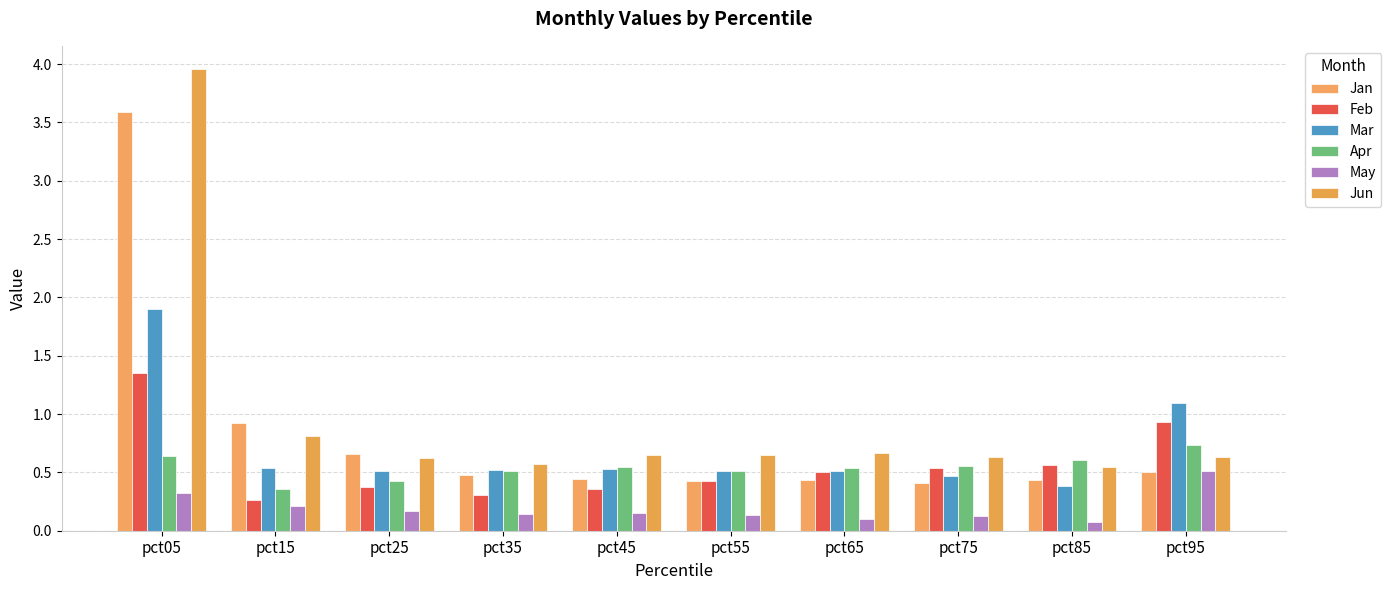

What is the difference between the maximum and second lowest values in the Jun series?

3.4